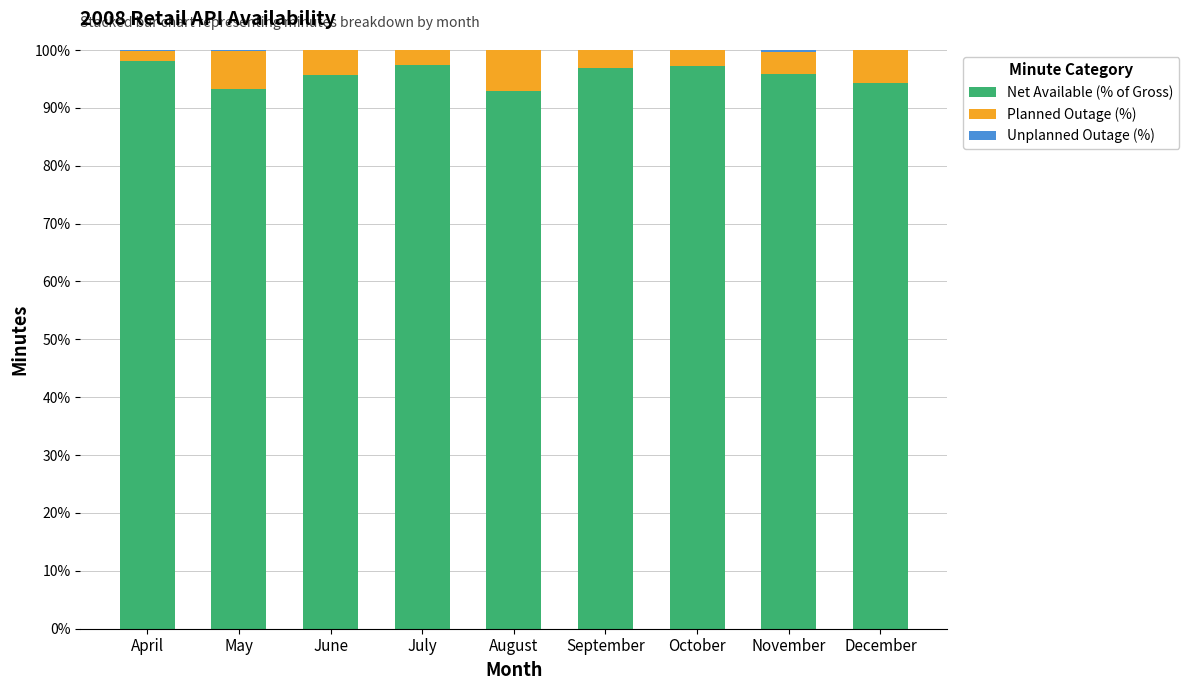

What is the maximum value for Net Available (% of Gross)?

98.2